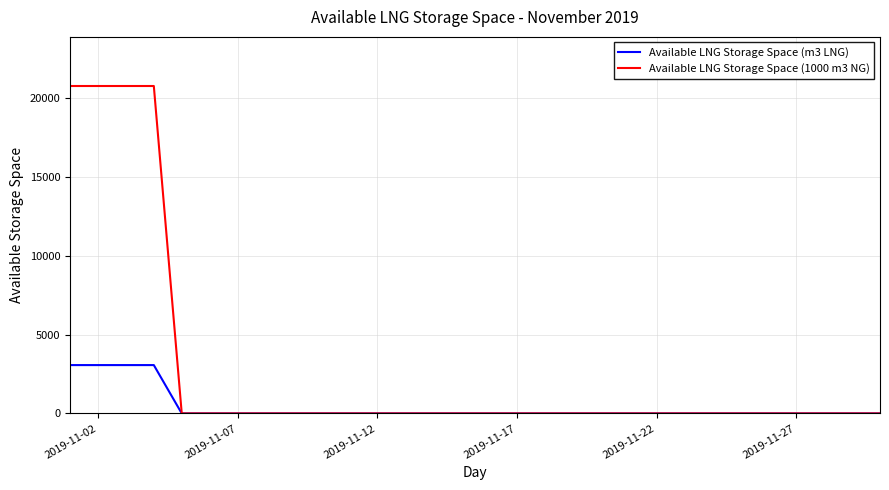

Which series has the largest total across all categories?

Available LNG Storage Space (1000 m3 NG)